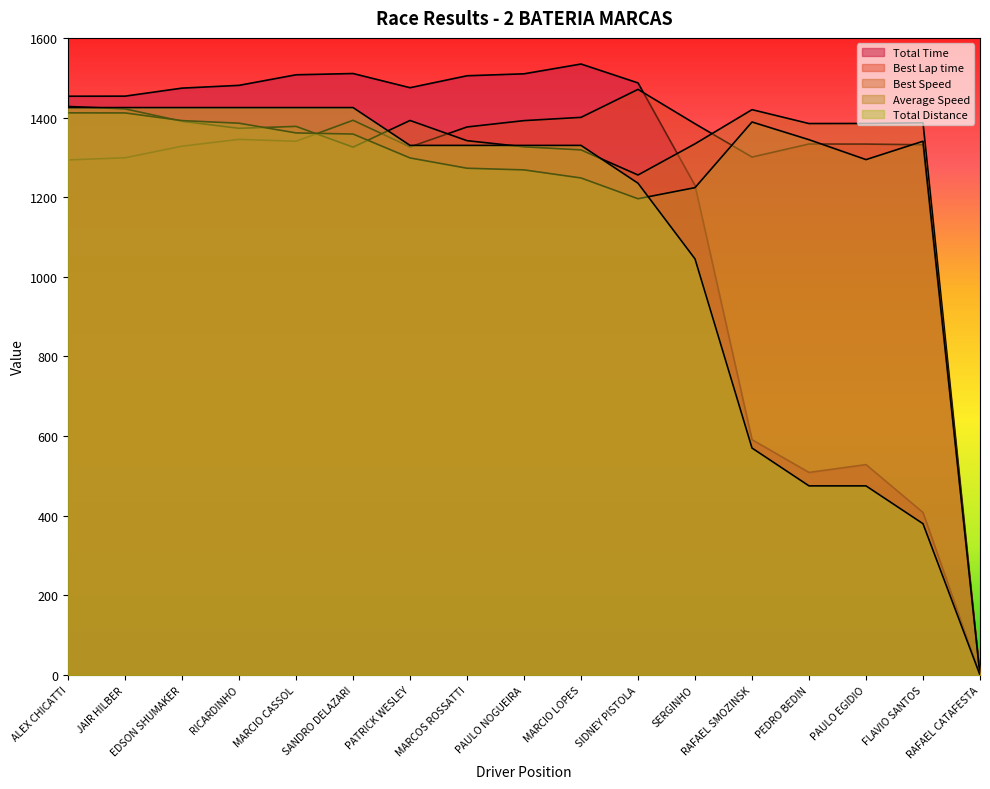

Which category has the highest value in the Total Time series?

MARCIO LOPES